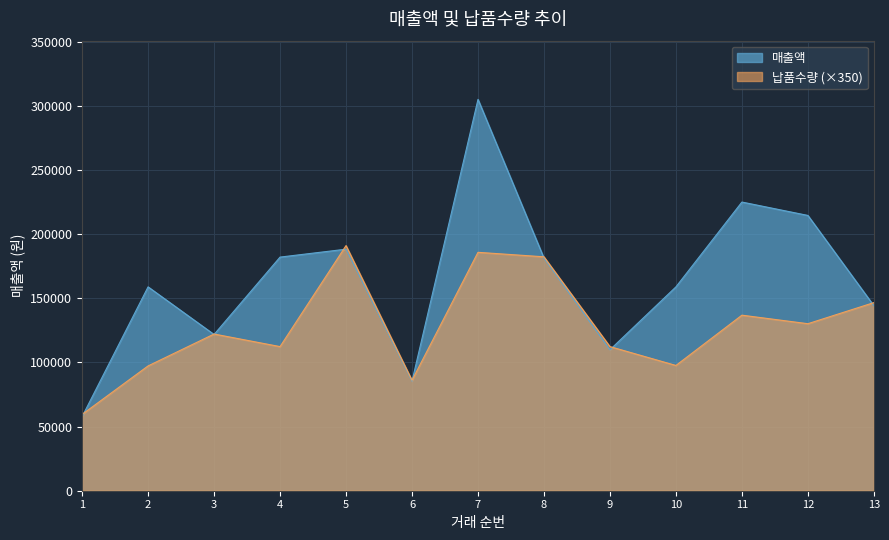

How many lines are shown in the chart?

2